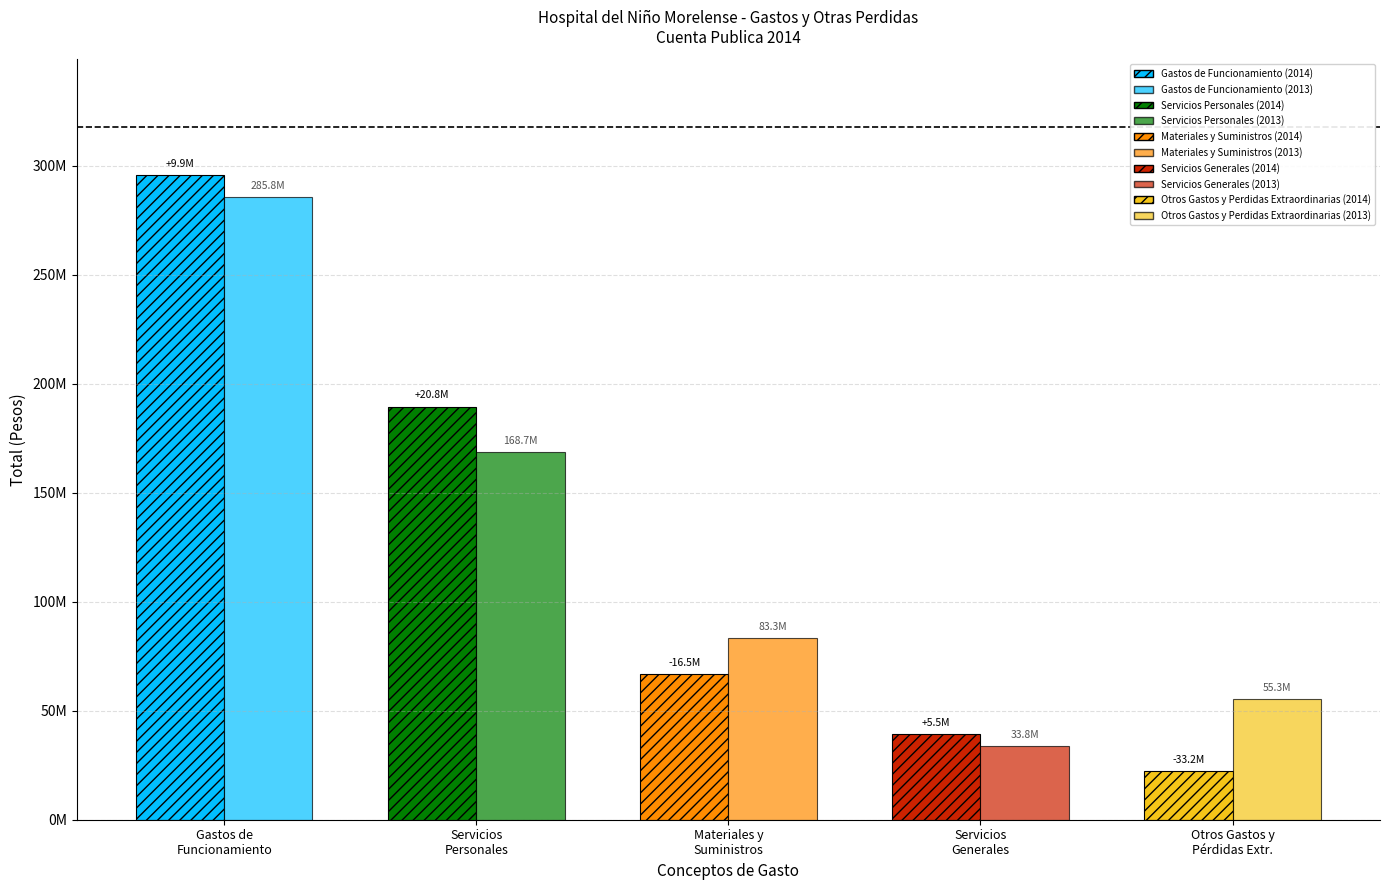

Which series has the largest total across all categories?

Gastos de Funcionamiento